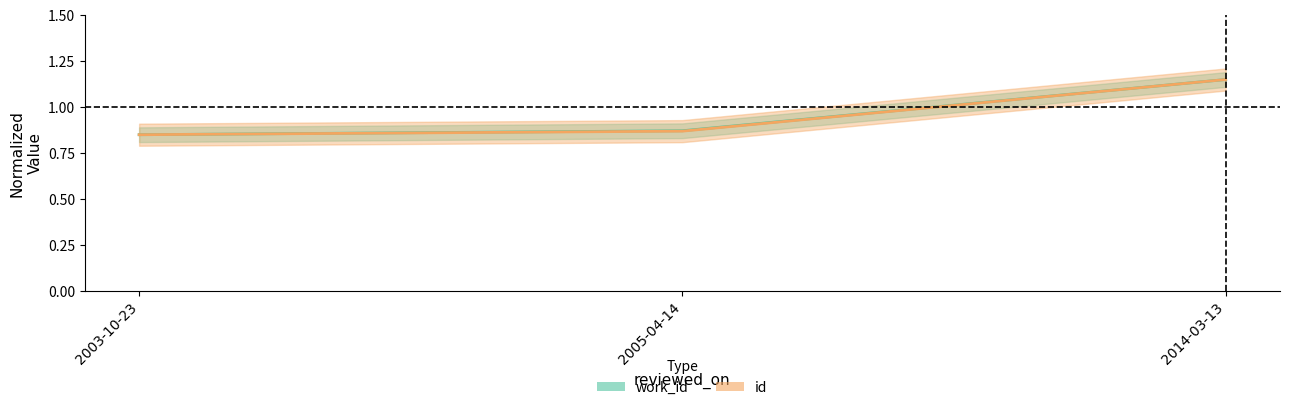

True or false: id has a value of 1.1 at 2014-03-13.

True